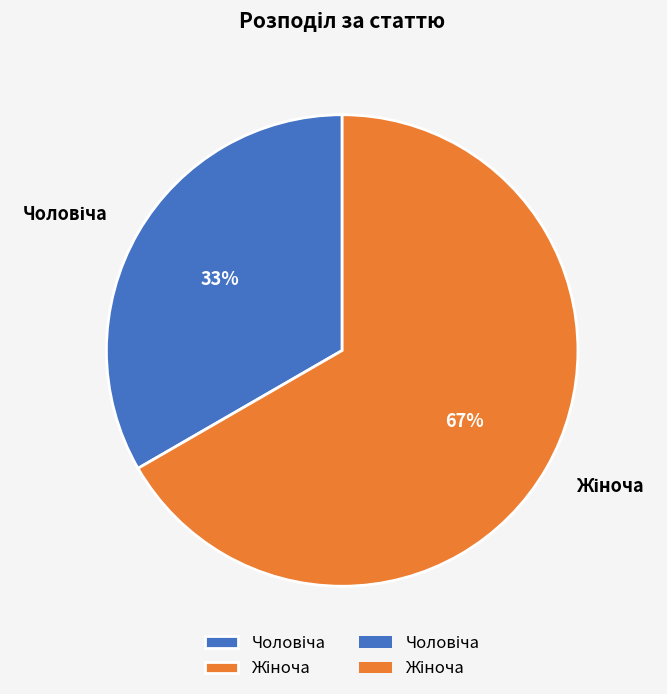

To the nearest percent, what is the average slice percentage?

50%